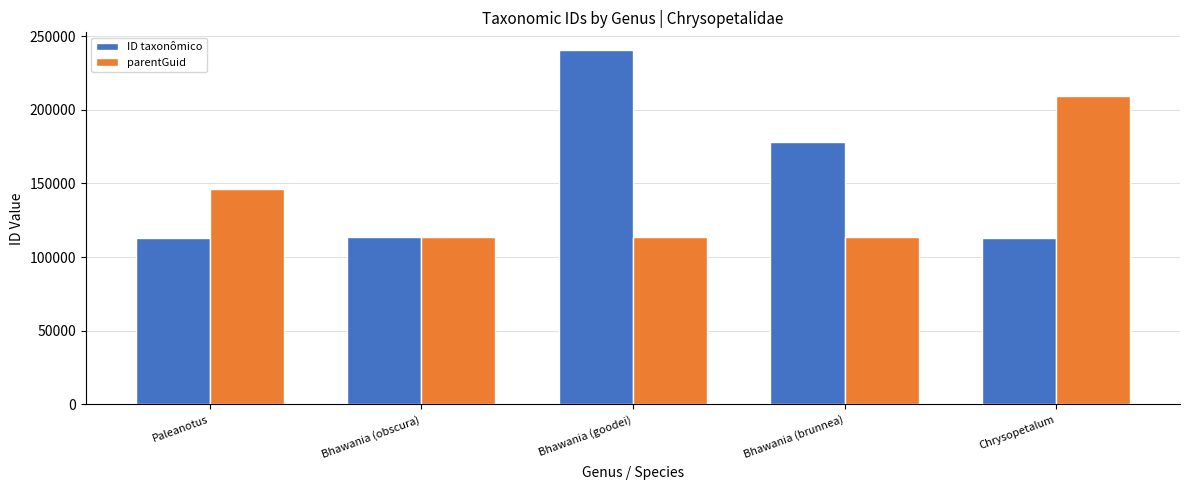

What is the difference between the parentGuid values at Chrysopetalum and Bhawania (goodei)?

95317